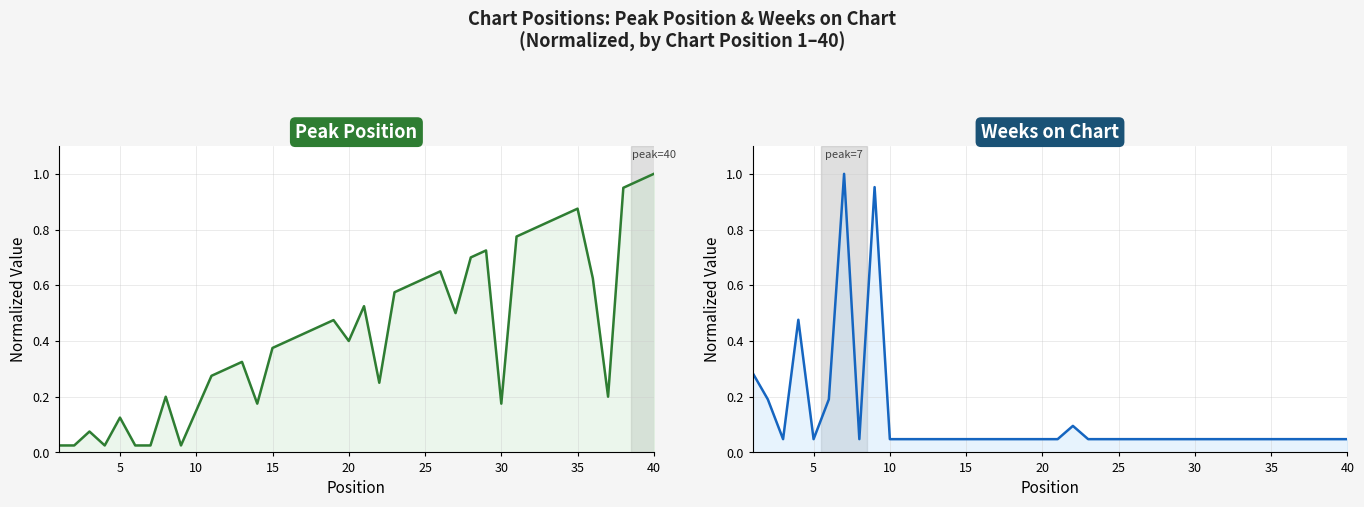

Between 5 and 20, which series saw the biggest shift?

Peak Position